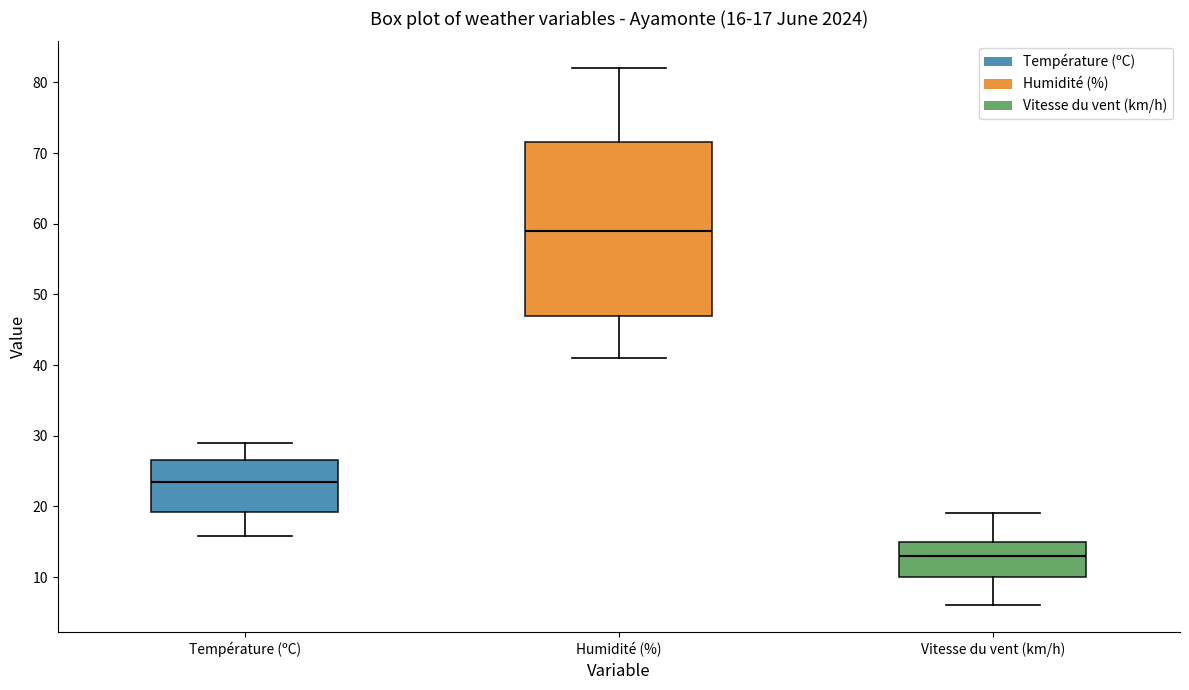

Comparing the boxes themselves (not the whiskers), which one is the tallest?

Humidité (%)